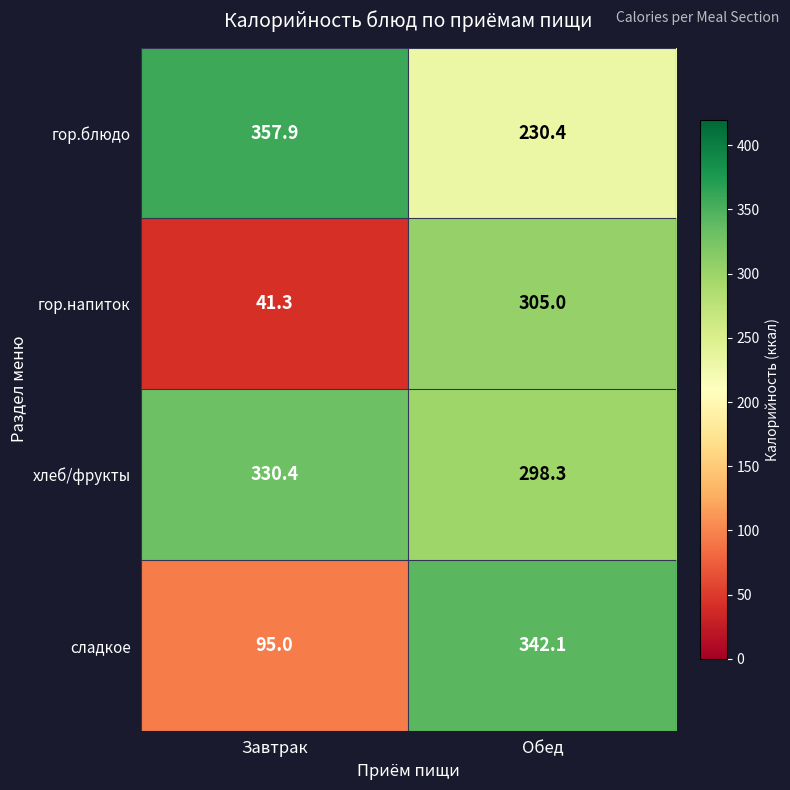

What is the maximum value shown in the chart?

357.9